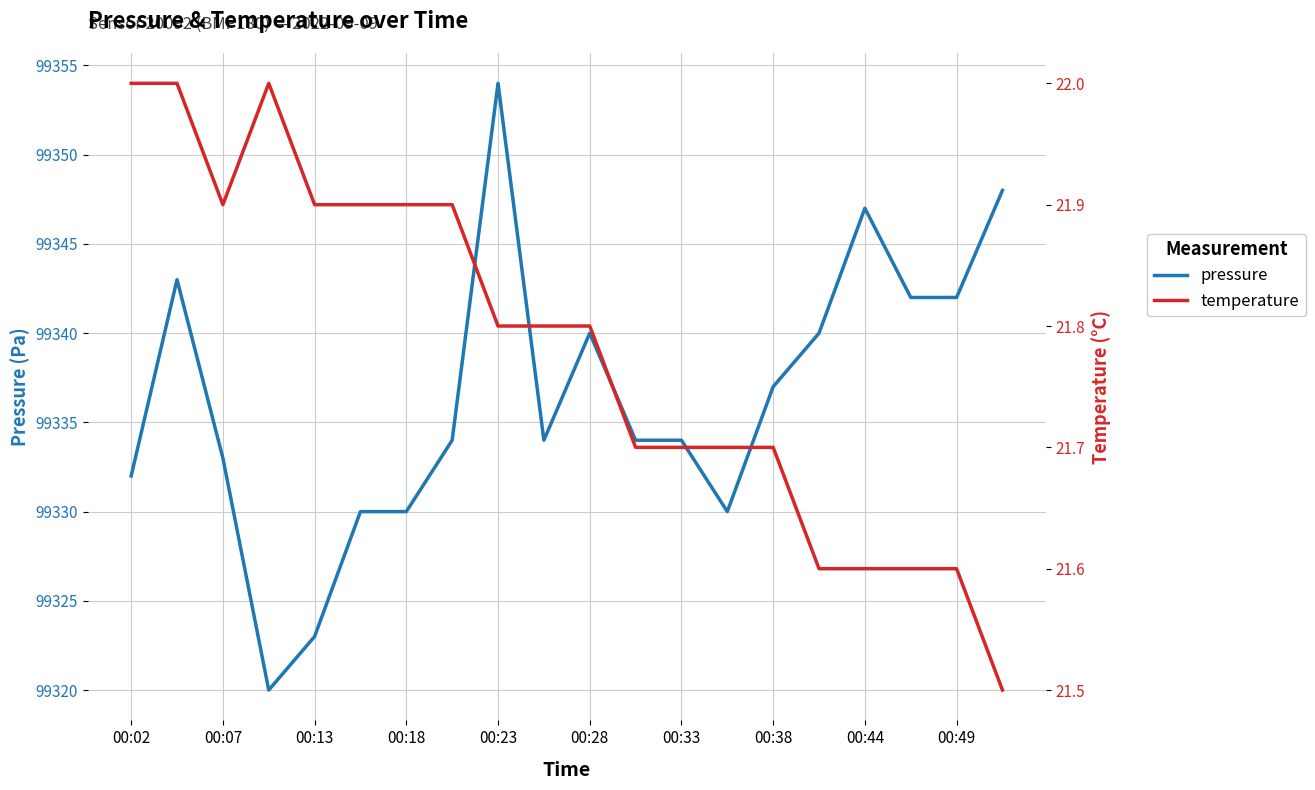

How many data points in pressure are above 99334?

9